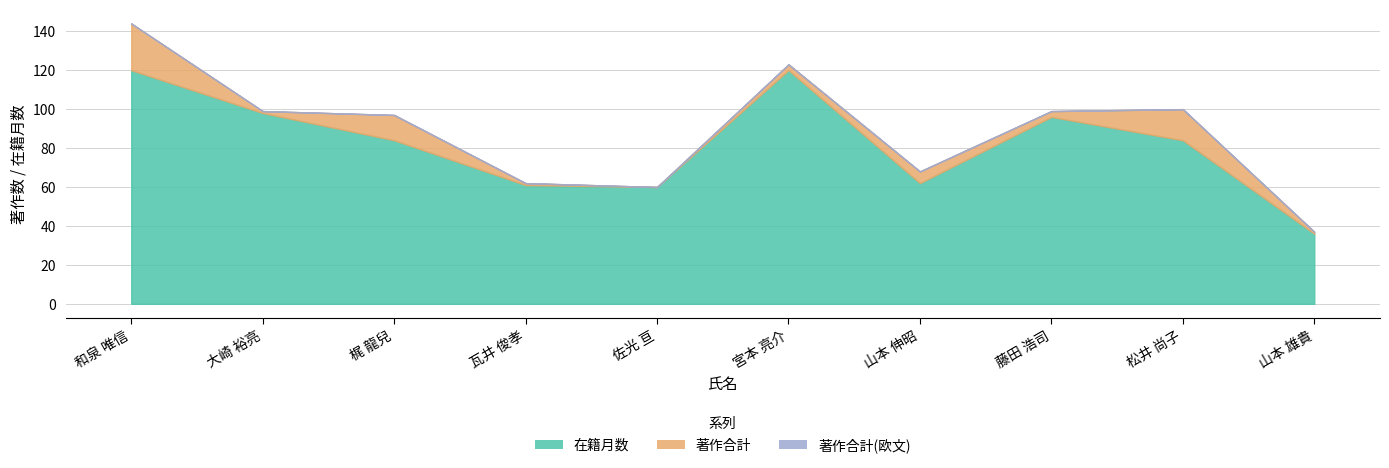

What is the difference between the highest and lowest values at 瓦井 俊孝?

61